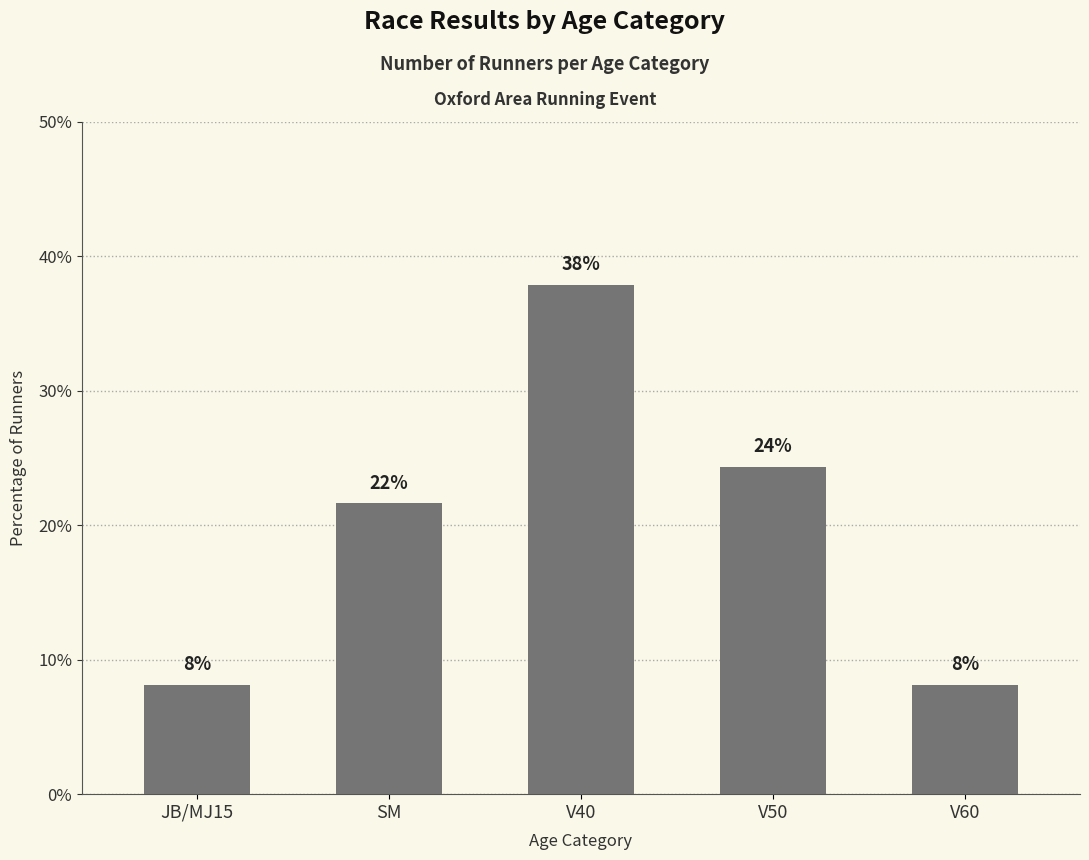

What is the difference between the maximum and minimum values?

29.7